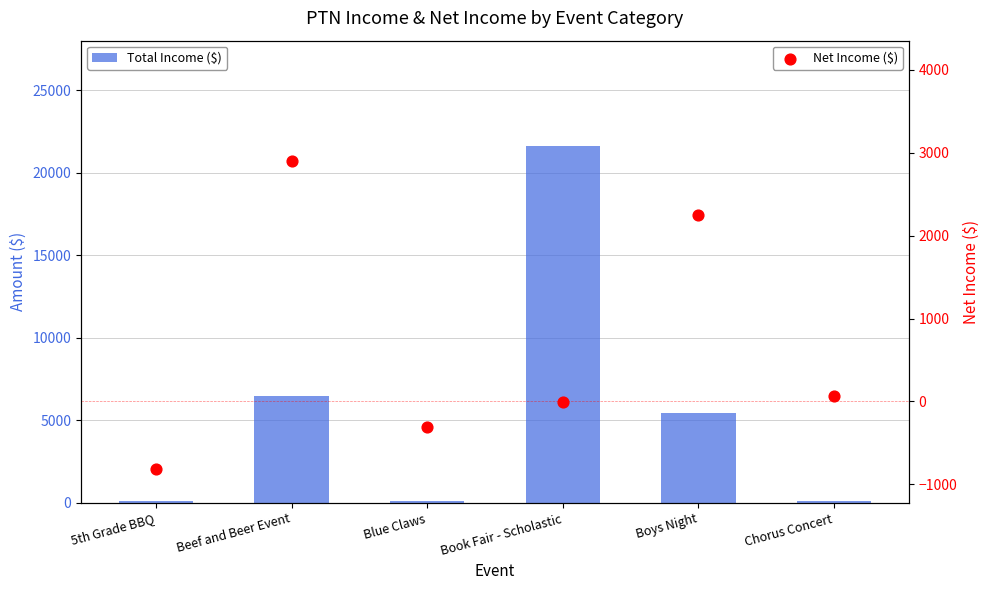

What are all the series names shown in the legend?

Total Income ($), Net Income ($)